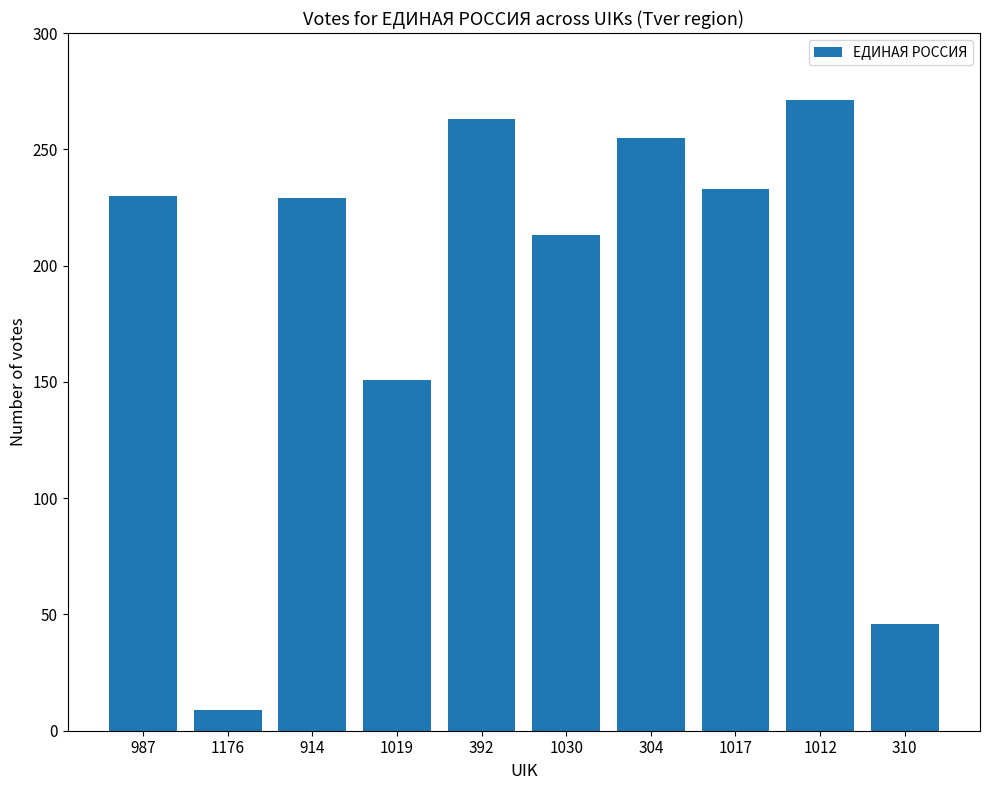

Which label corresponds to the largest value in the chart?

1012